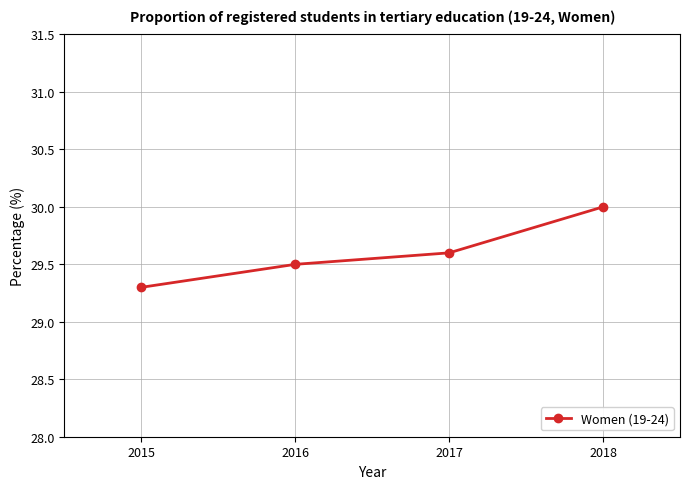

List the labels in order of value, largest first.

2018, 2017, 2016, 2015